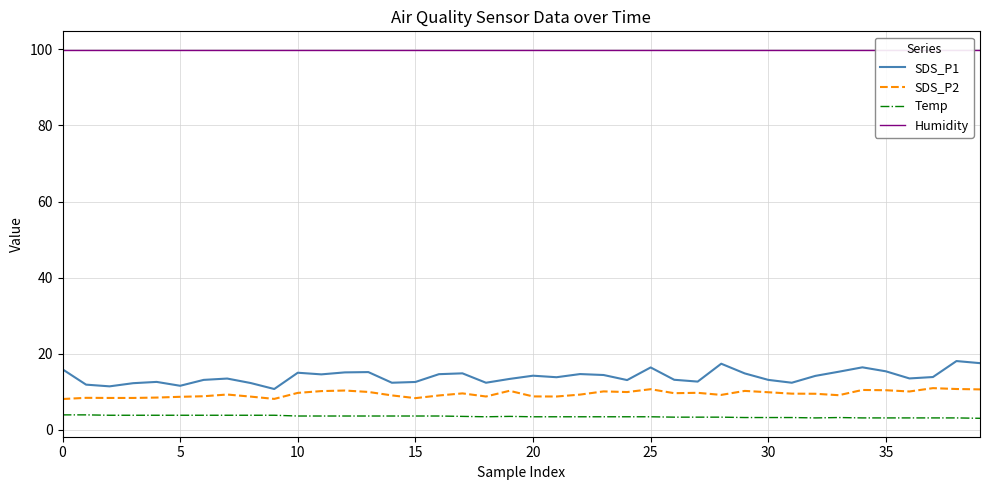

How many lines are shown in the chart?

4